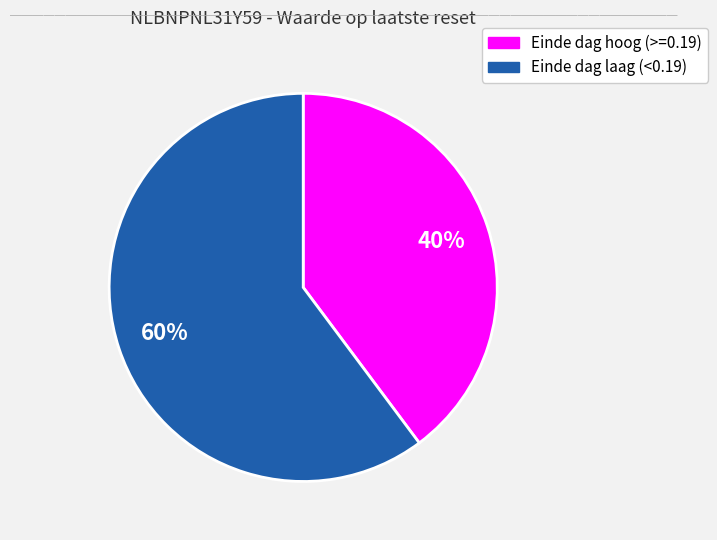

Count the number of slices in the pie.

2